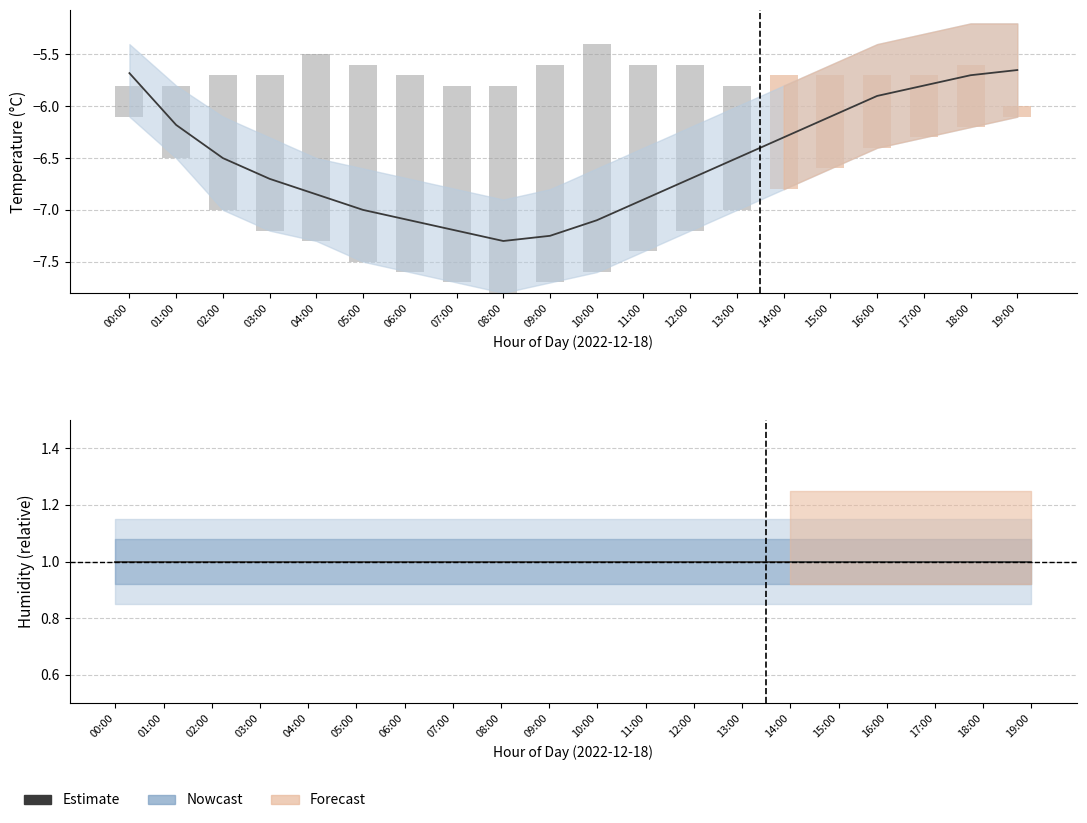

What position from the left is 19:00?

20